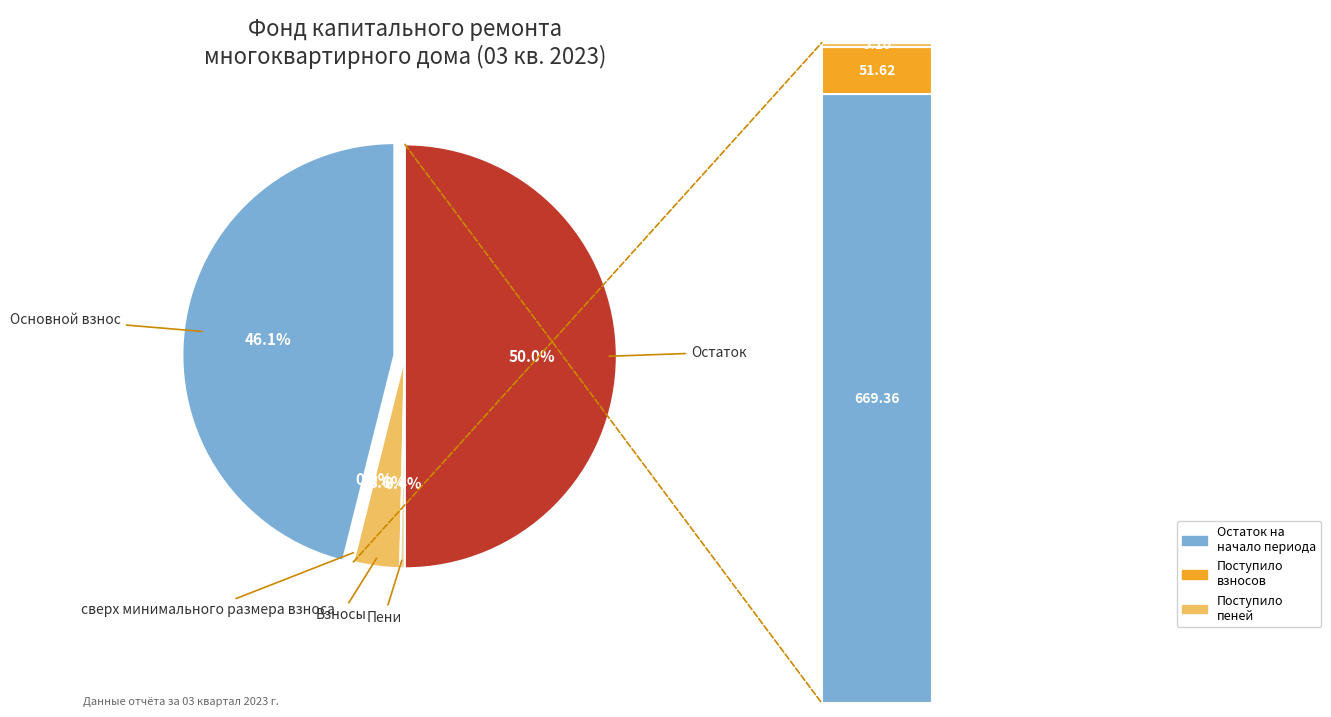

What is the total percentage of Остаток на конец периода and сверх минимального размера взноса?

50.0%